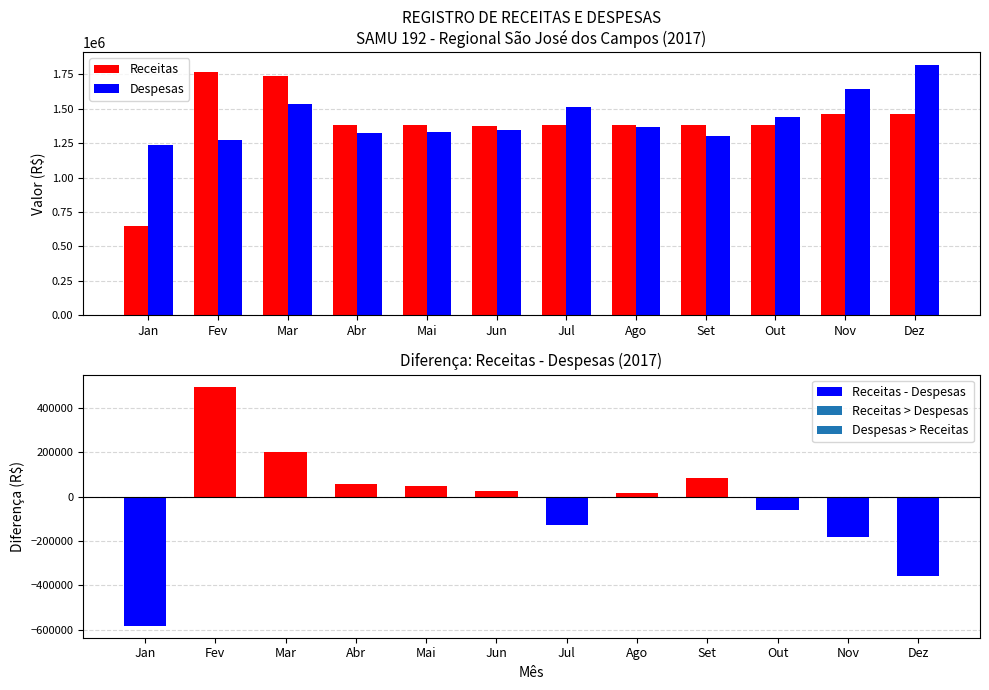

What are all the series names shown in the legend?

Receitas, Despesas, Receitas - Despesas